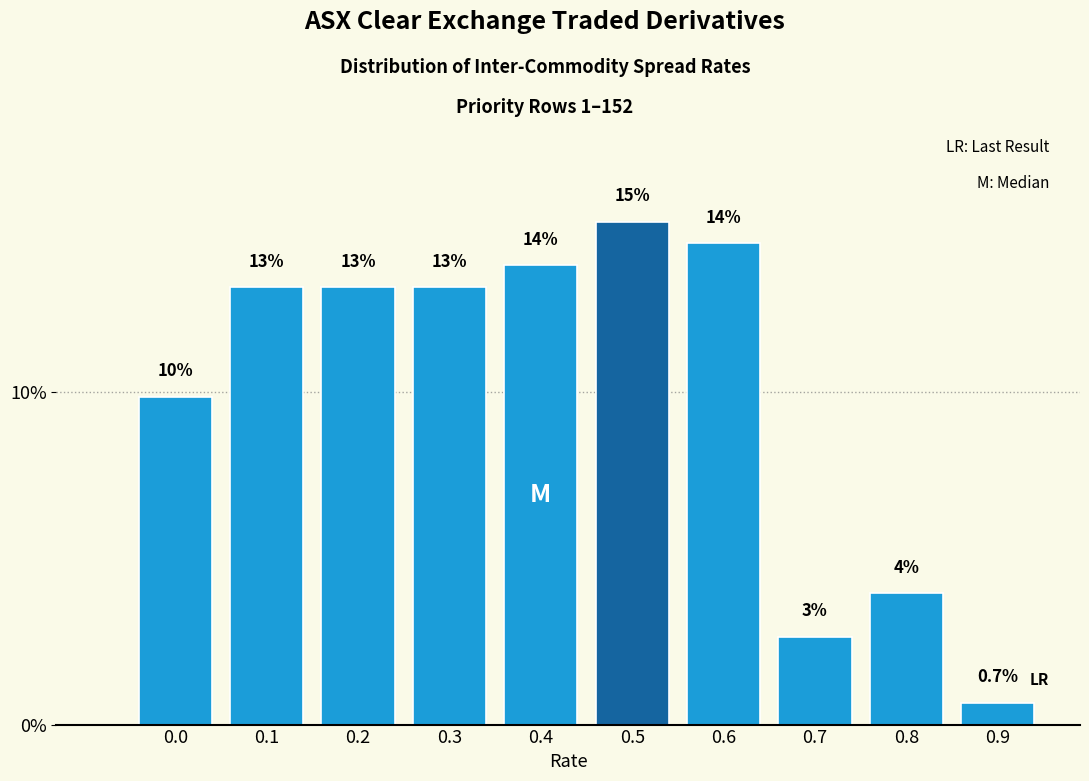

Does the chart contain any negative values?

No